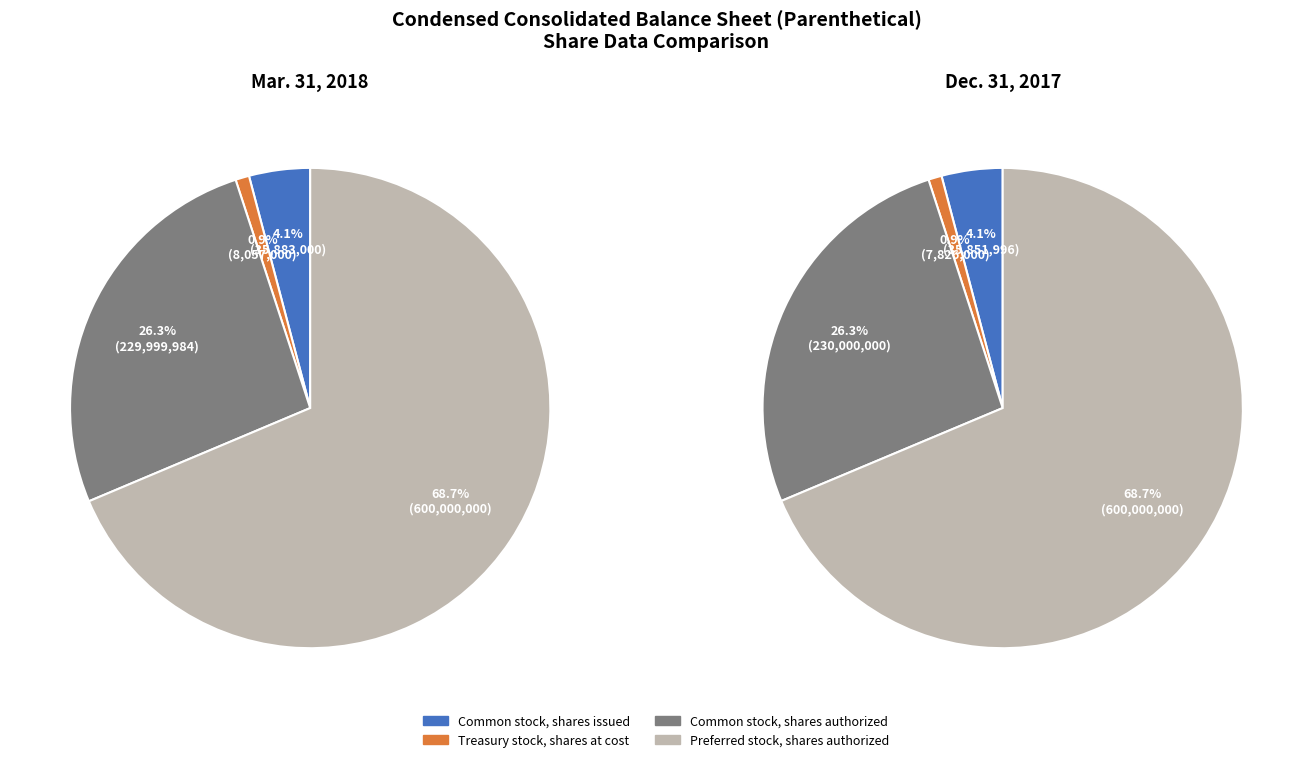

Combined, what portion of the pie is Common stock, shares authorized and Treasury stock, shares at cost?

27.2%